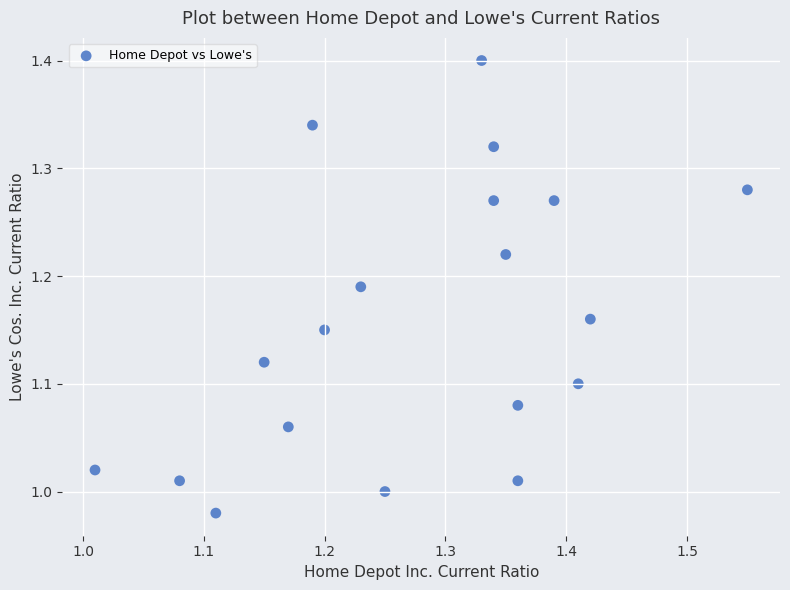

What is the range of Y values (max minus min)?

0.4